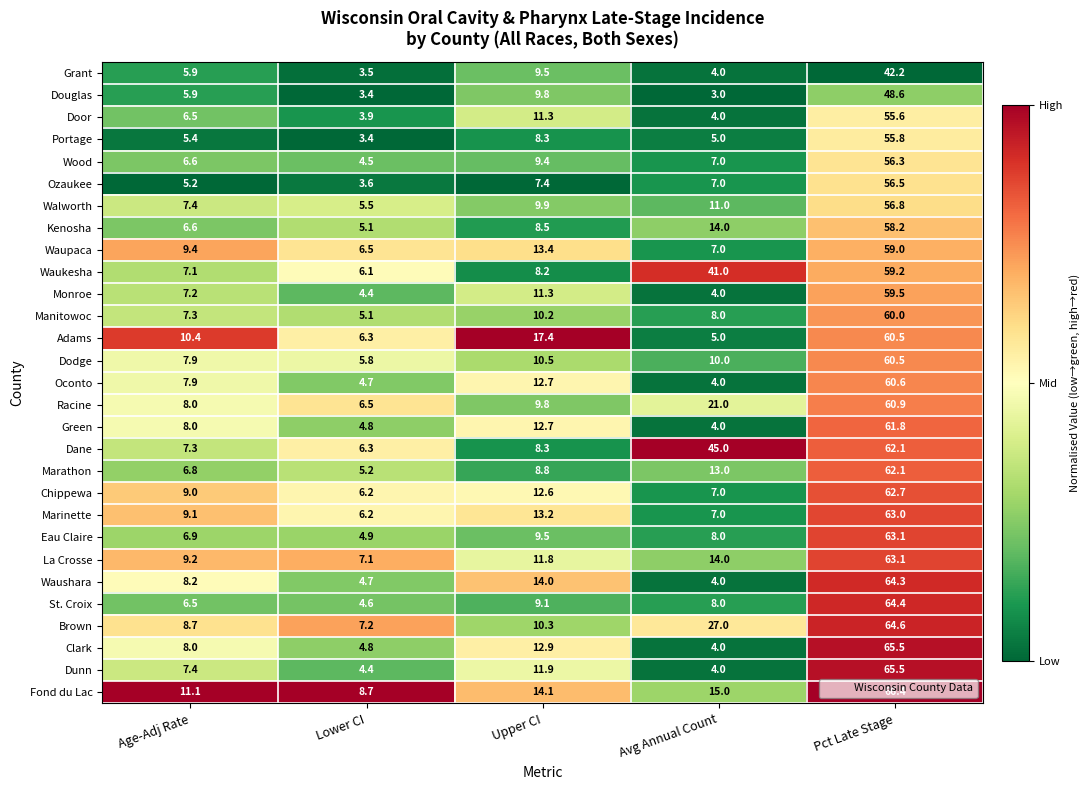

What is the spread (max minus min) of values at Avg Annual Count?

42.0